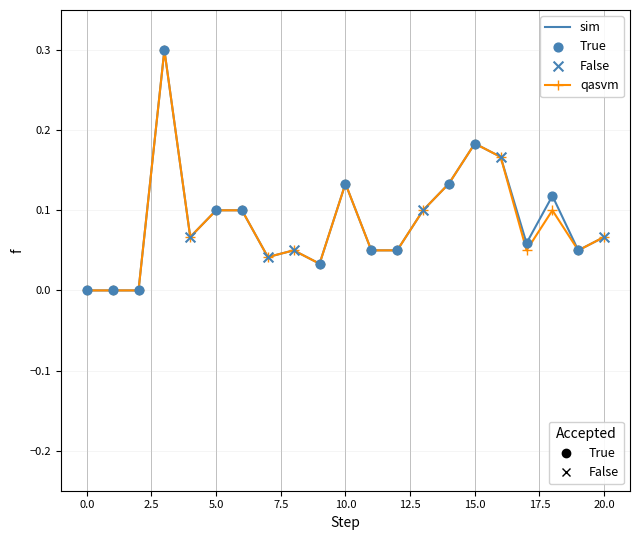

What is the maximum value shown in the chart?

0.3